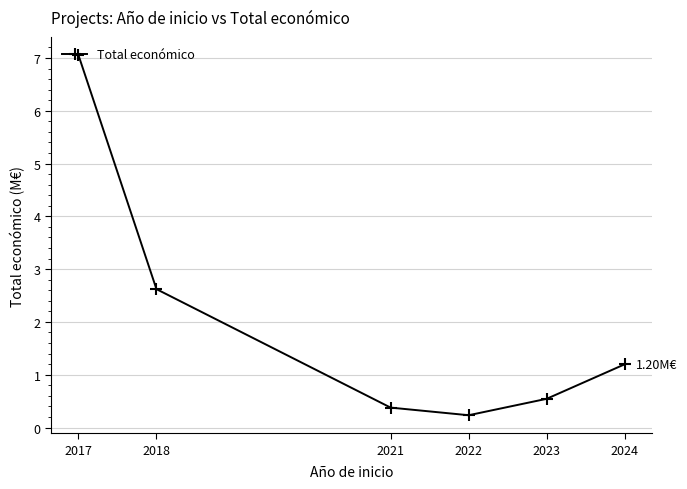

What is the value of the 3rd point from the left?

0.4